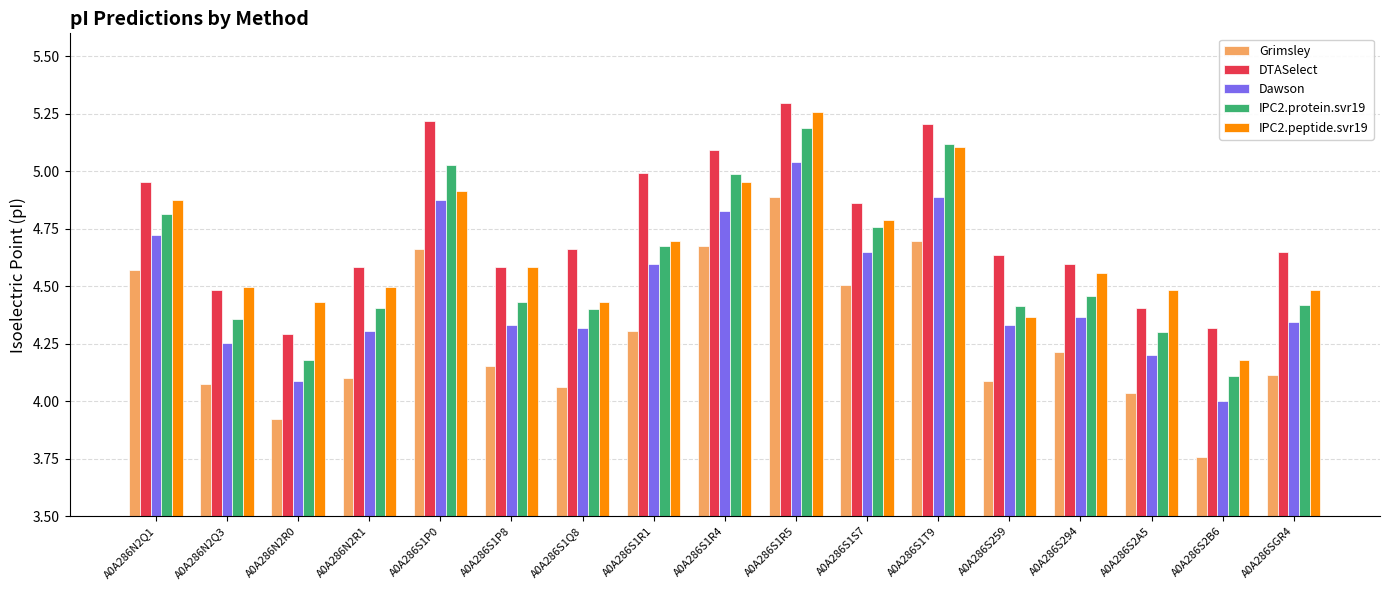

How many bars are there in each group?

5